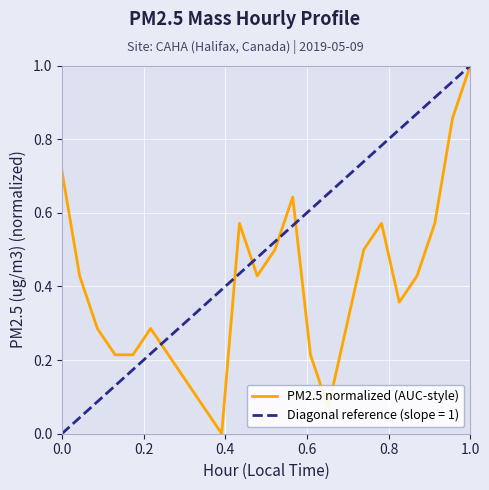

True or false: the data has more than 0 interior local peaks.

True